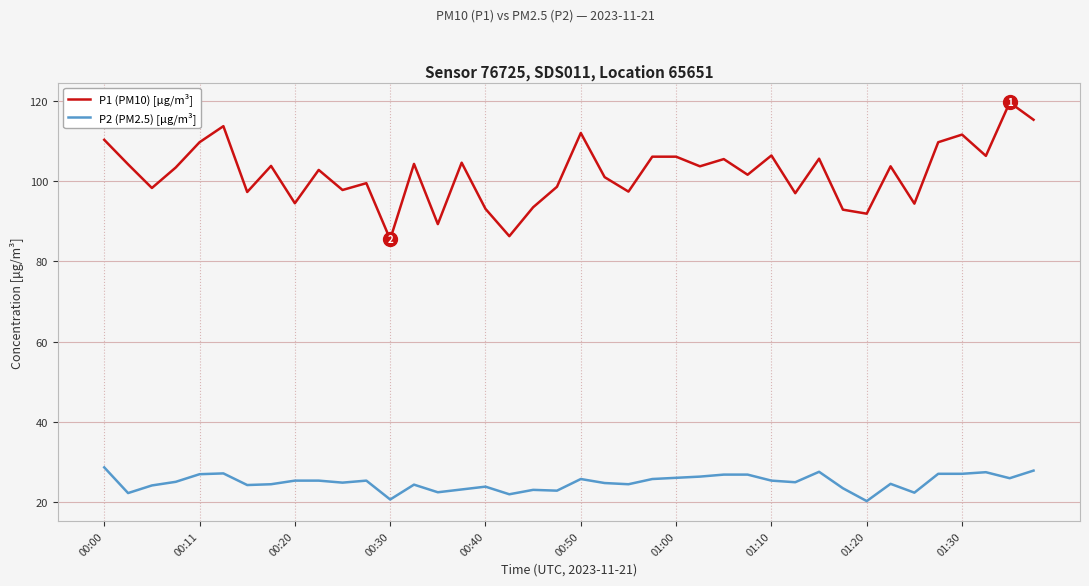

Which series has the largest total across all categories?

P1 (PM10) [μg/m³]